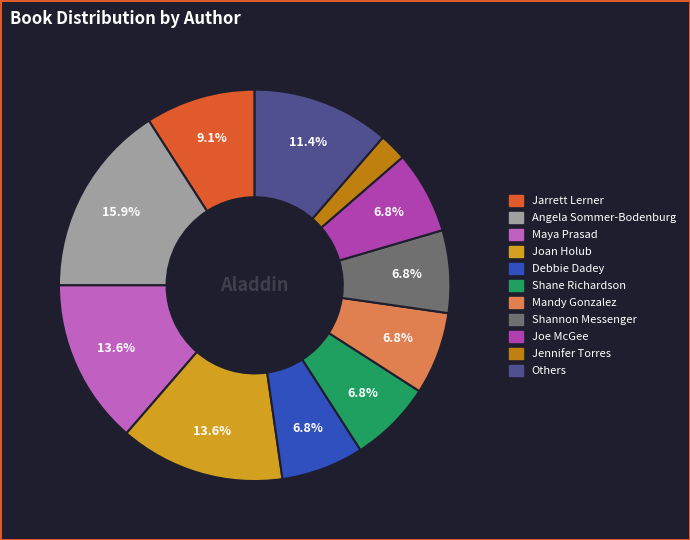

How many slices are in this pie chart?

11